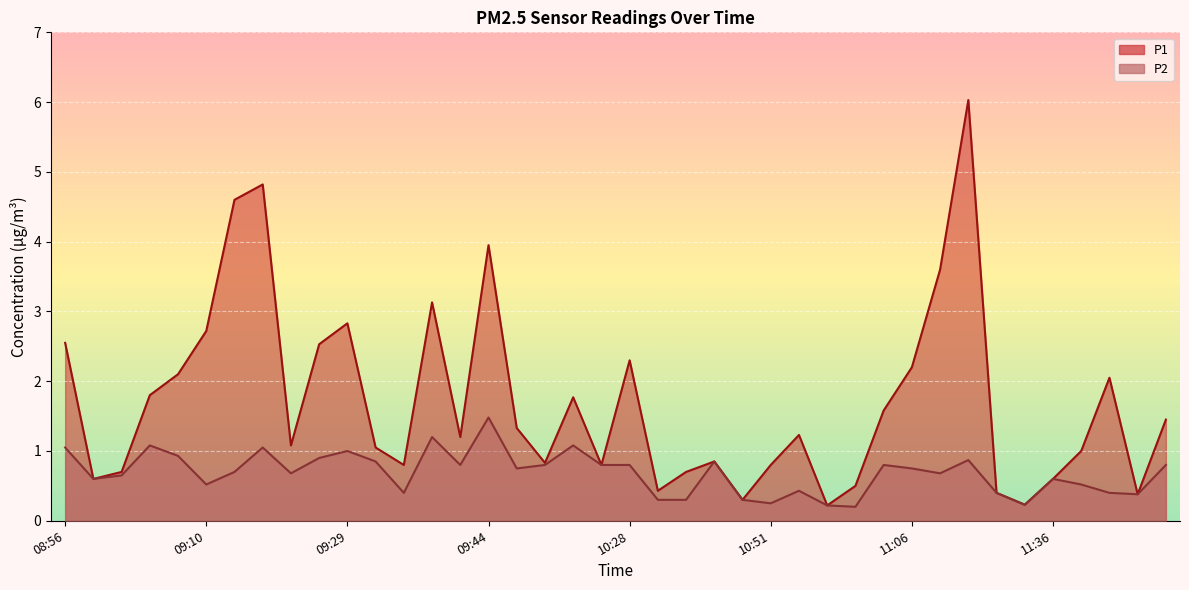

True or false: P2 and P1 cross at least once.

False